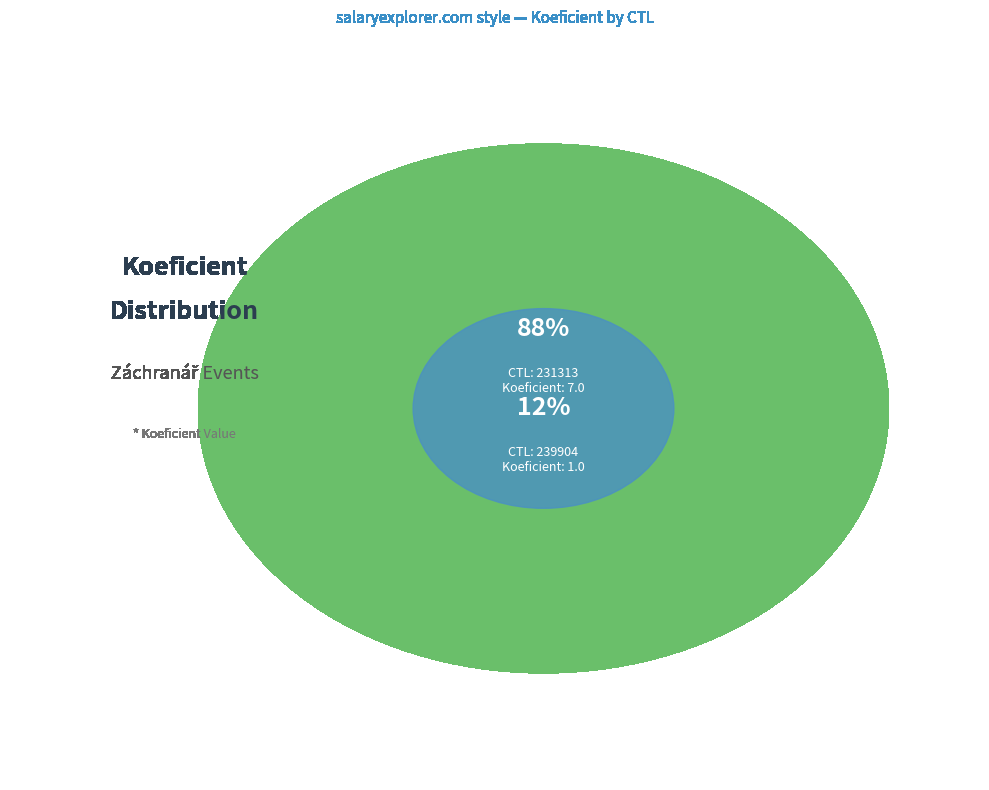

True or false: 231313 accounts for 88% of the total.

True